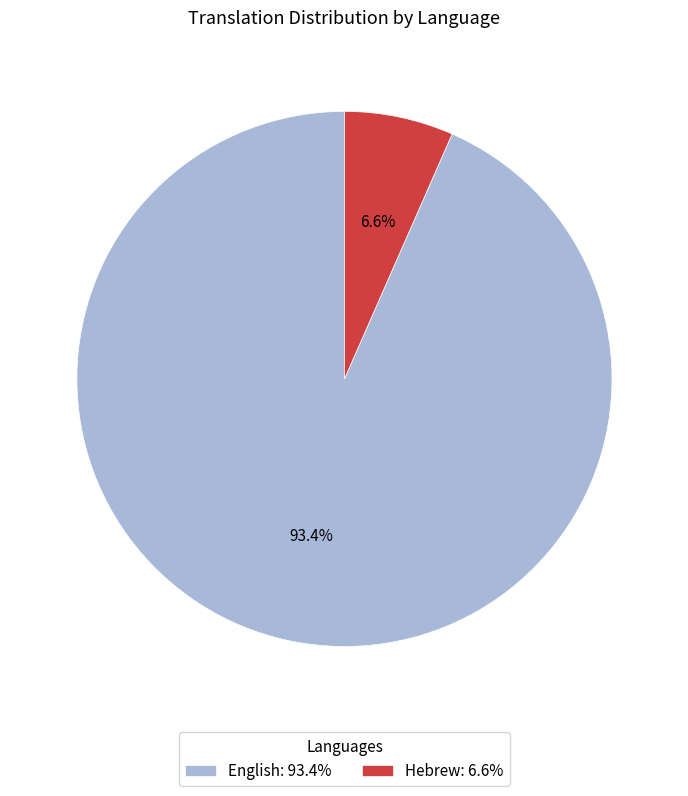

What percentage is NOT represented by Hebrew?

93.4%